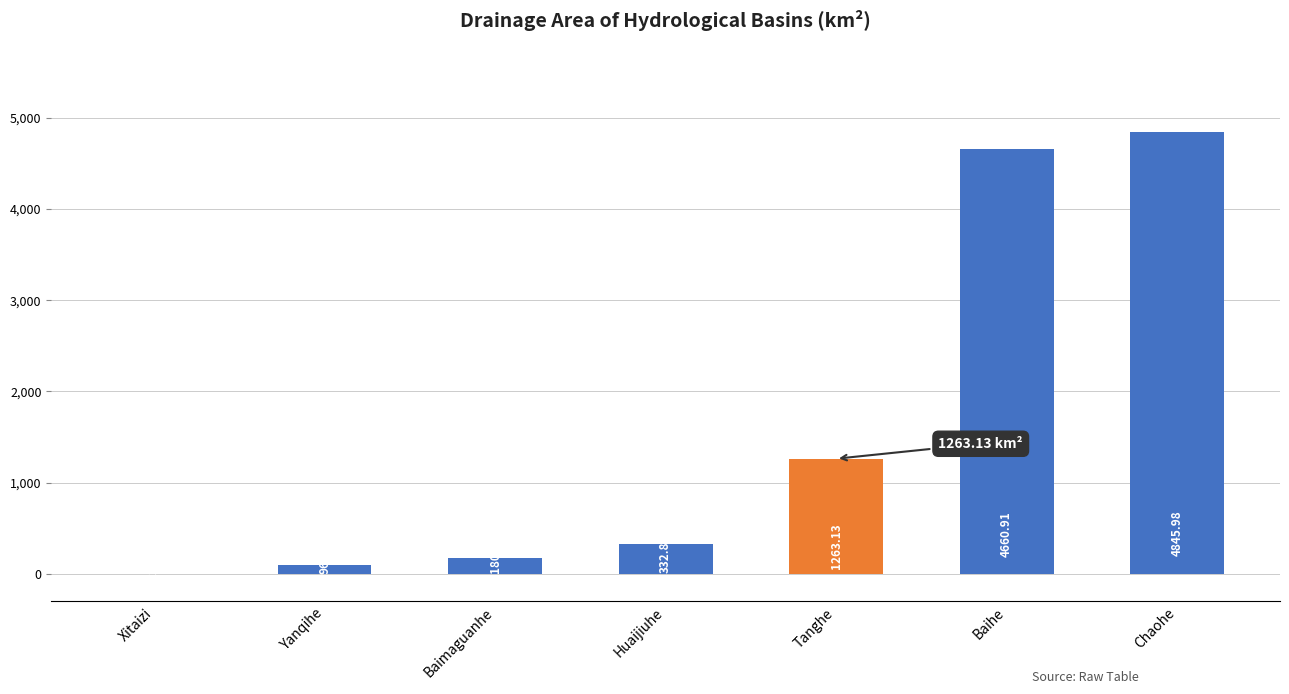

Is it true that the value at Tanghe is 1263.1?

True